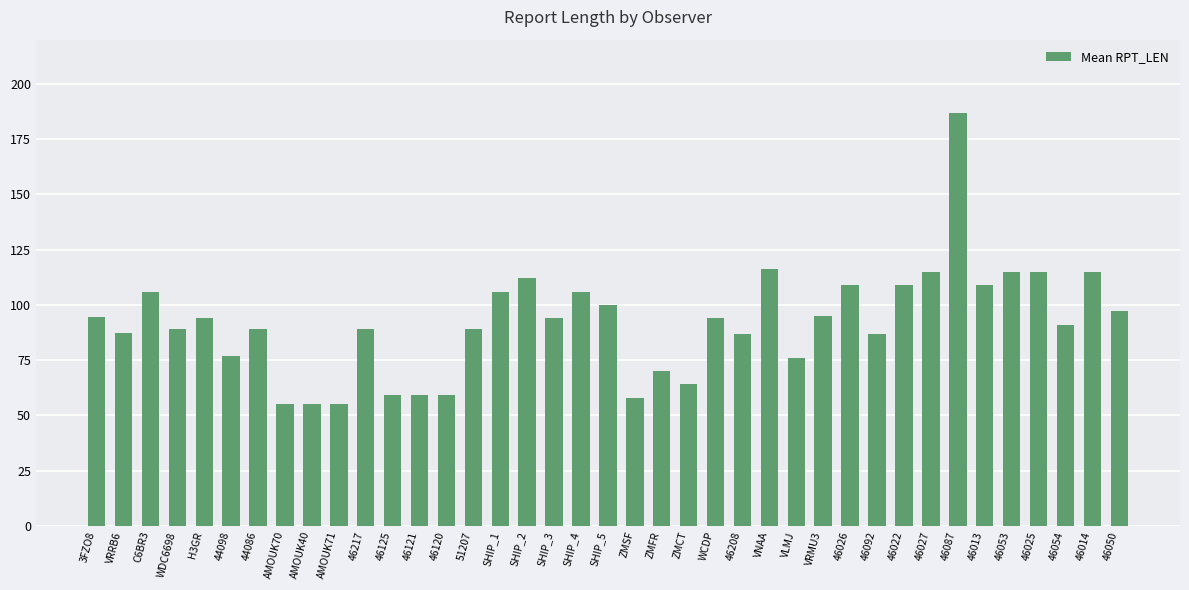

Which label corresponds to the largest value in the chart?

46087